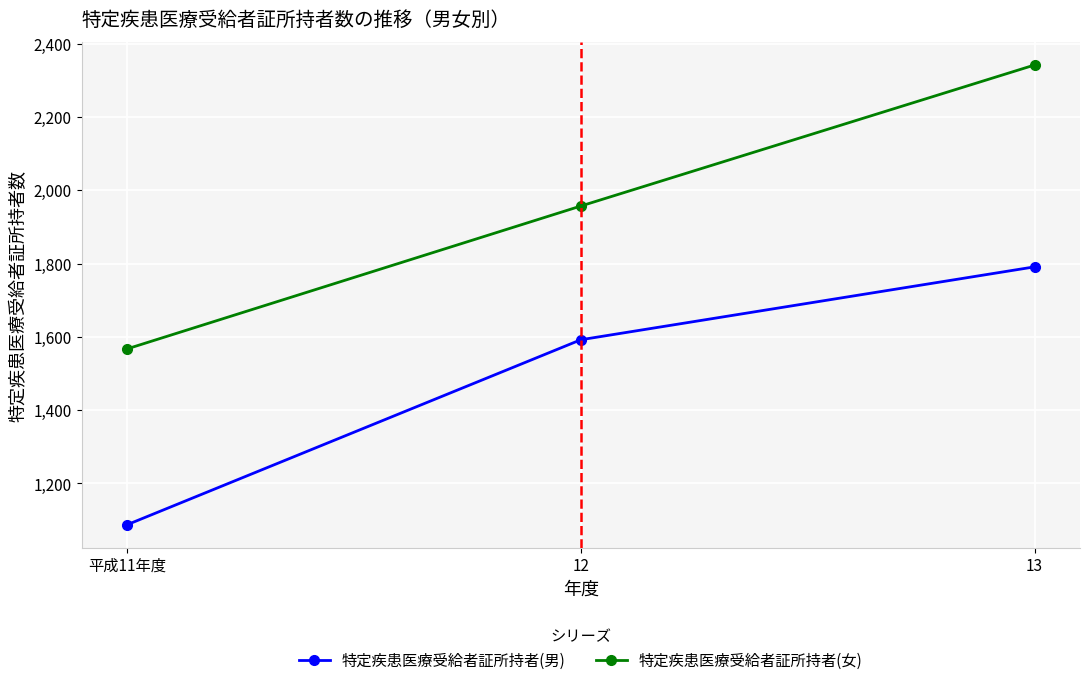

The 特定疾患医療受給者証所持者(女) series shows 2342 at 13. True or false?

True